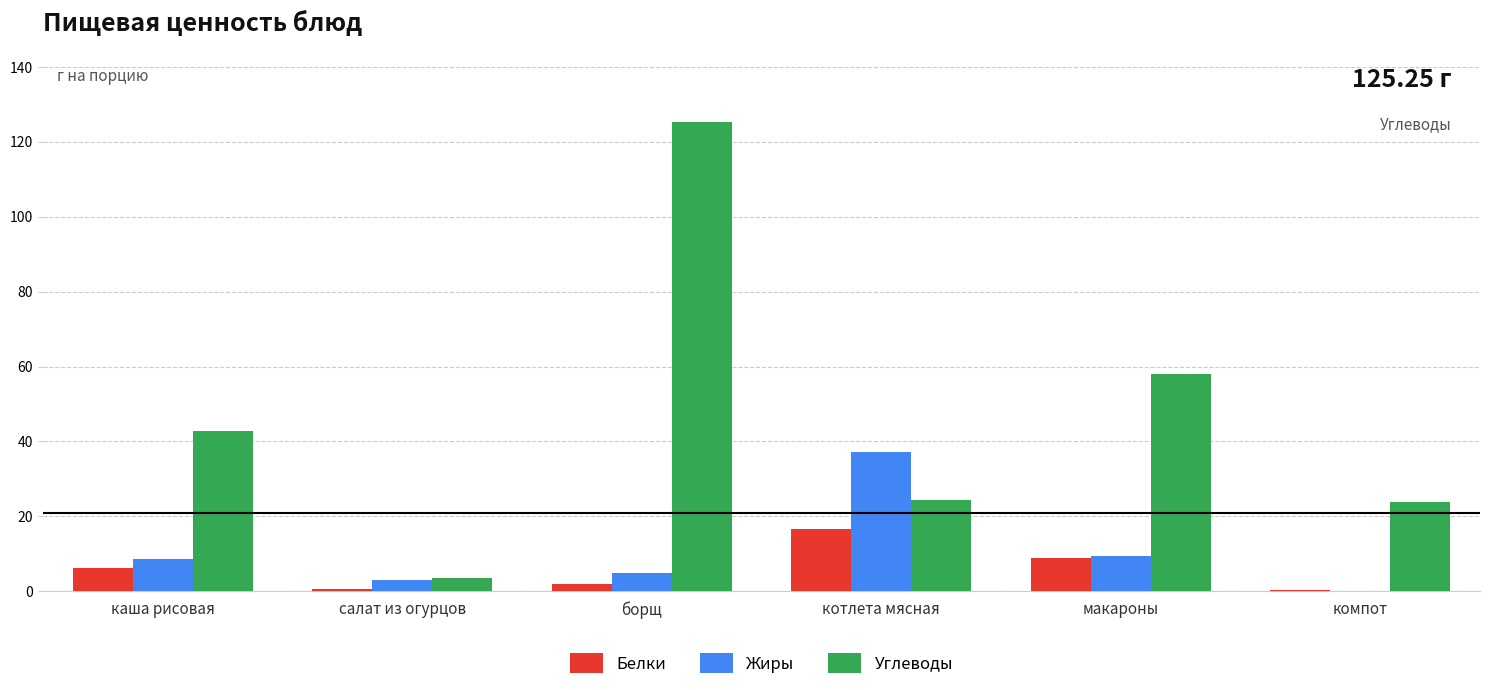

At which label does Жиры reach its peak?

котлета мясная